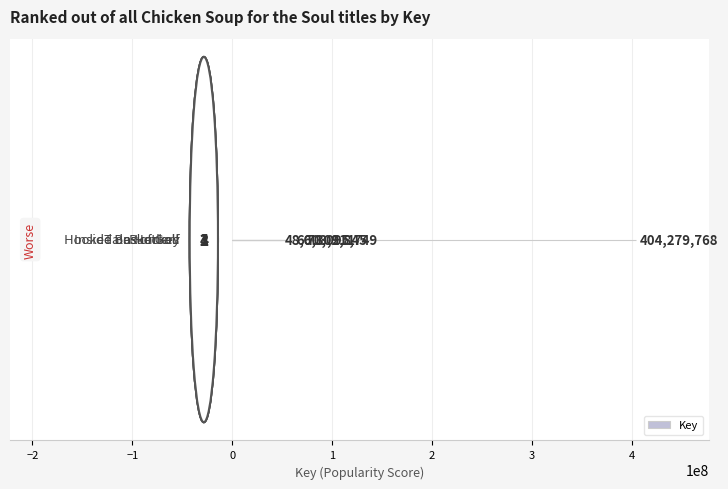

What is the difference between the maximum and second lowest values?

343976923